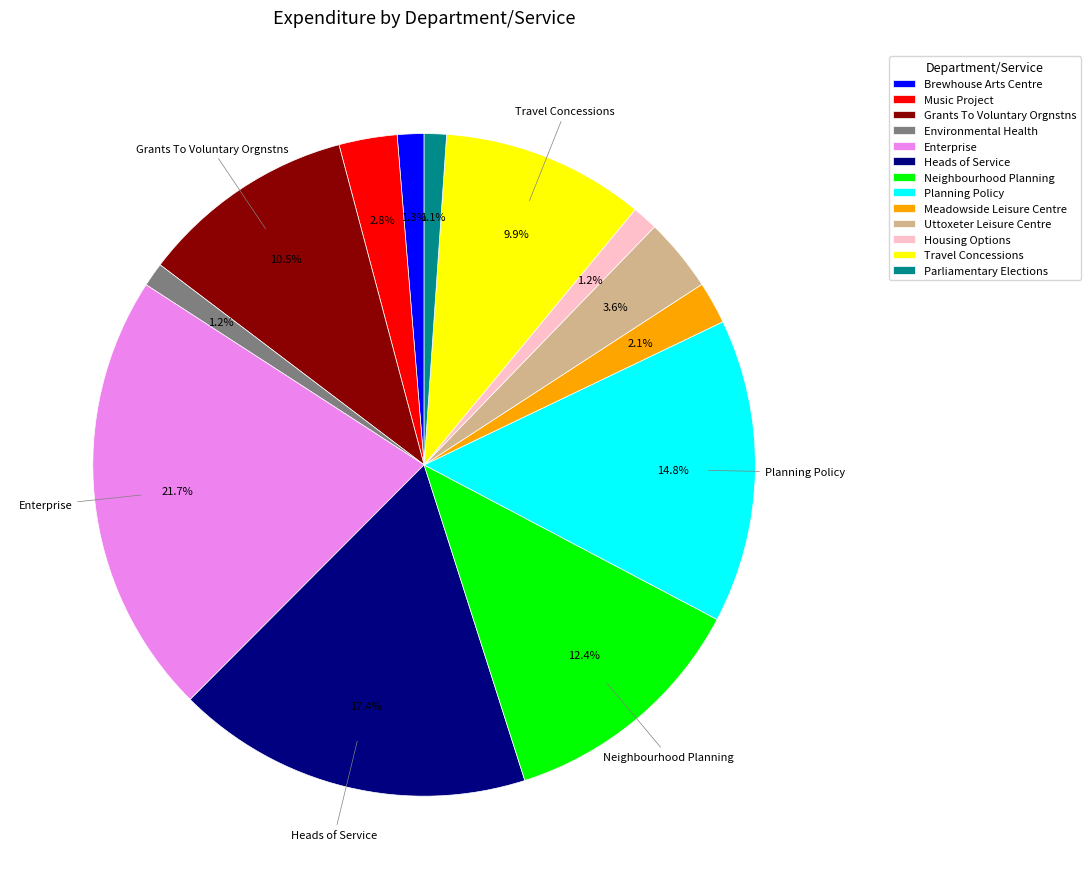

Which slice is the largest?

Enterprise